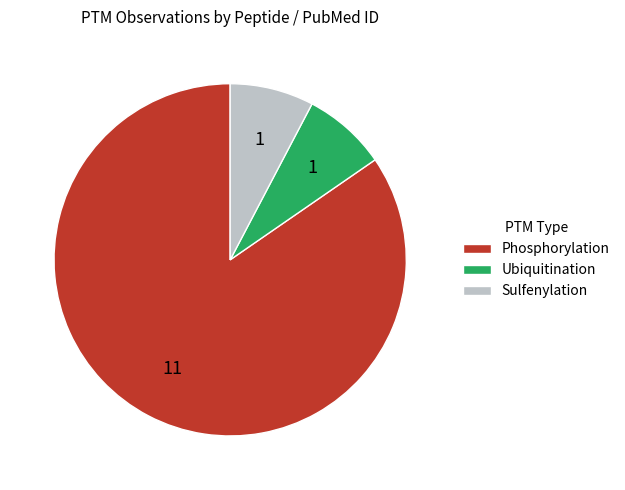

Count the number of slices in the pie.

3